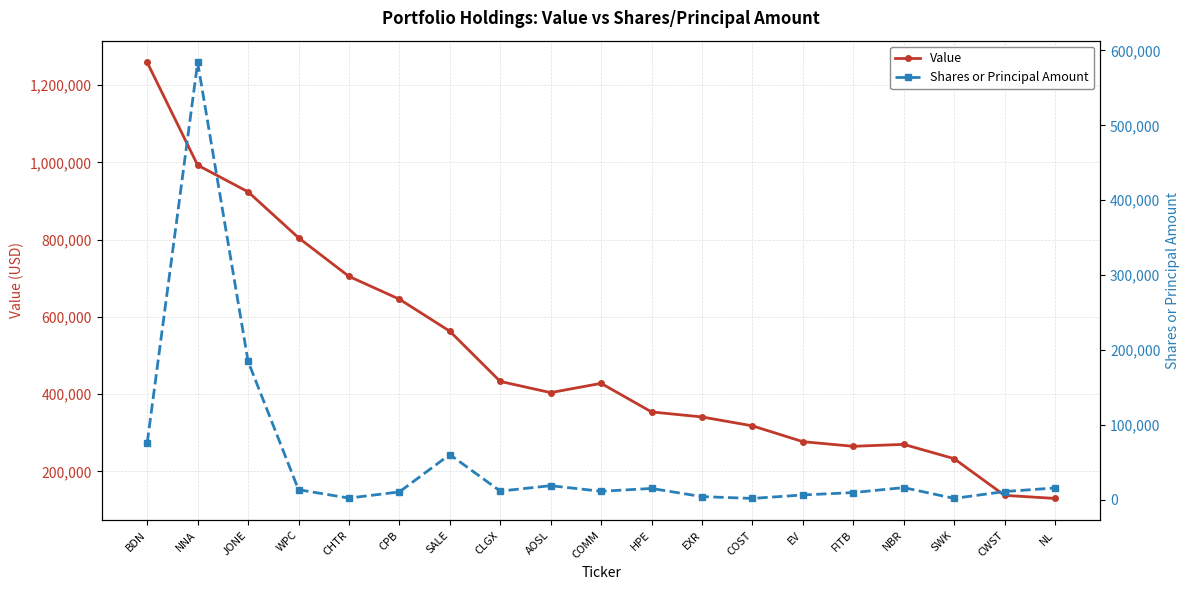

Is the value of Value at CLGX greater than the value of Shares or Principal Amount at SALE?

Yes